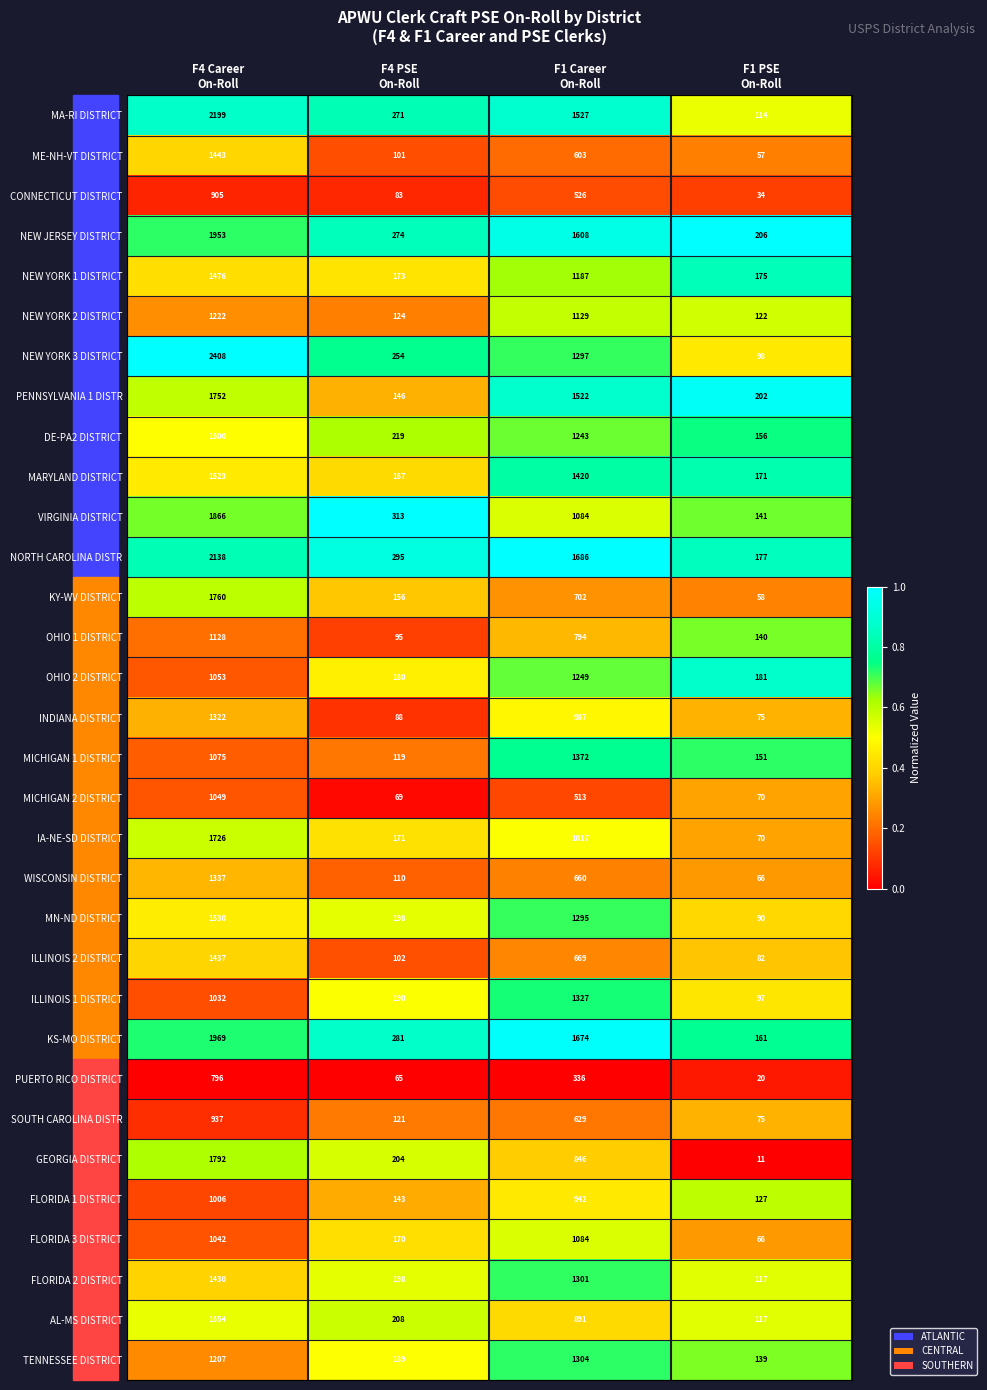

Which series has the largest total across all categories?

NORTH CAROLINA DISTR